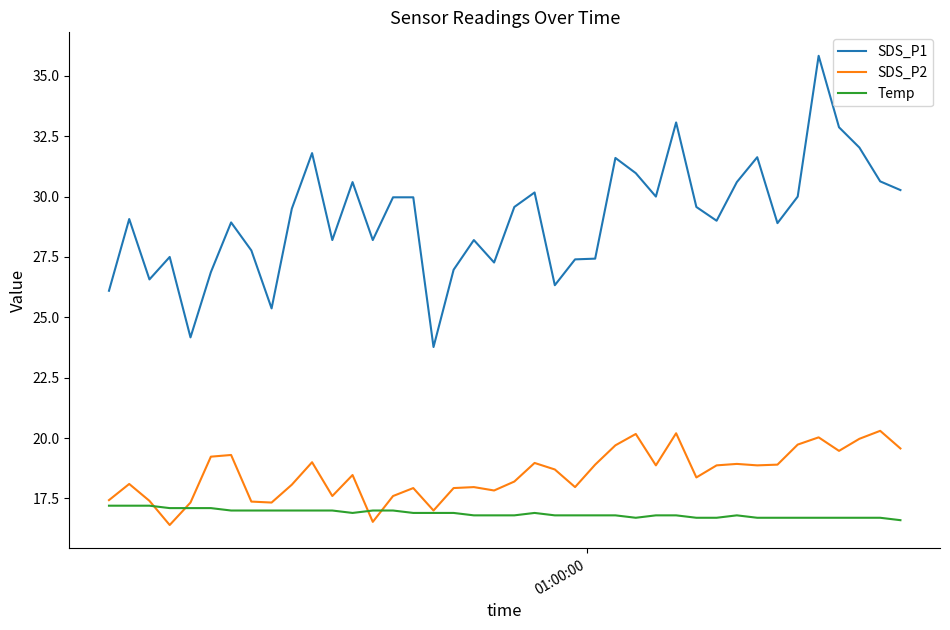

True or false: SDS_P2 and SDS_P1 intersect in this chart.

False